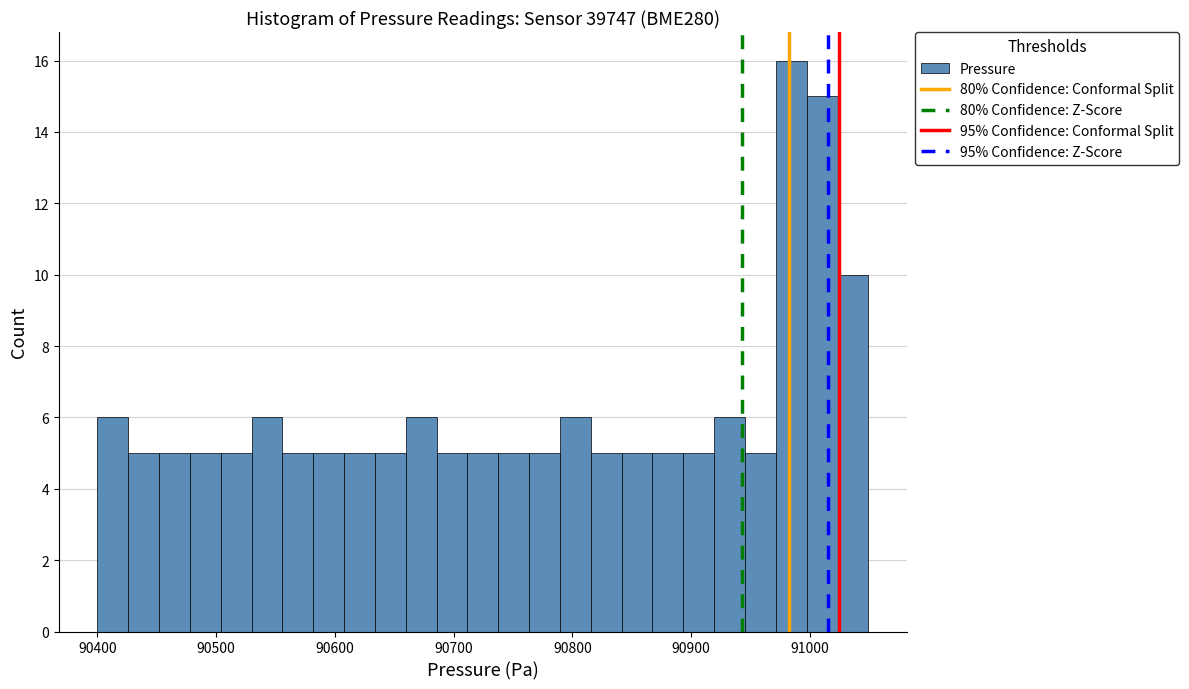

Read against the x-axis, roughly where is the centre of the tallest bar?

90980